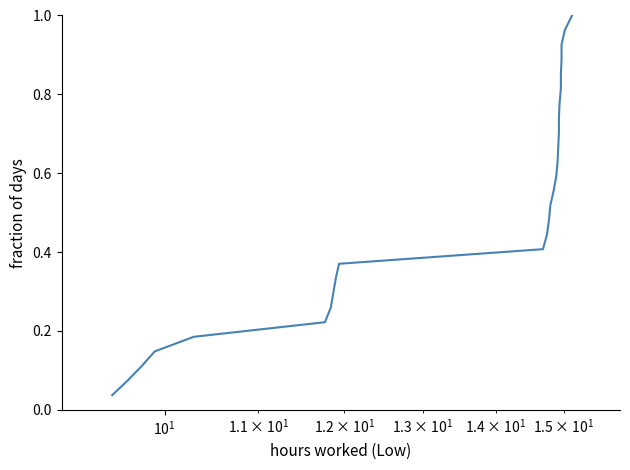

What is the value of the 23rd point from the left?

0.9